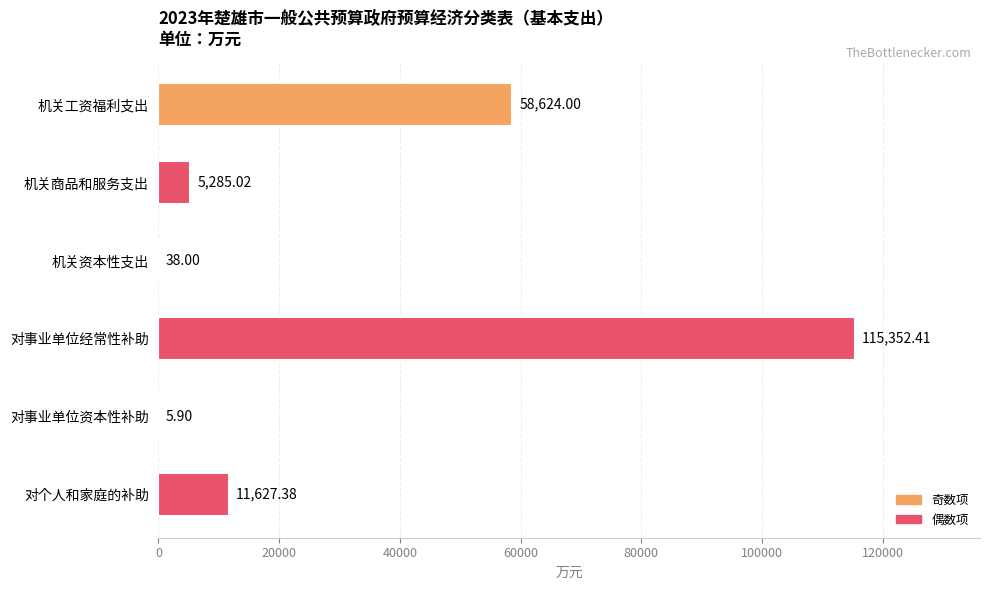

Which label corresponds to the largest value in the chart?

对事业单位经常性补助